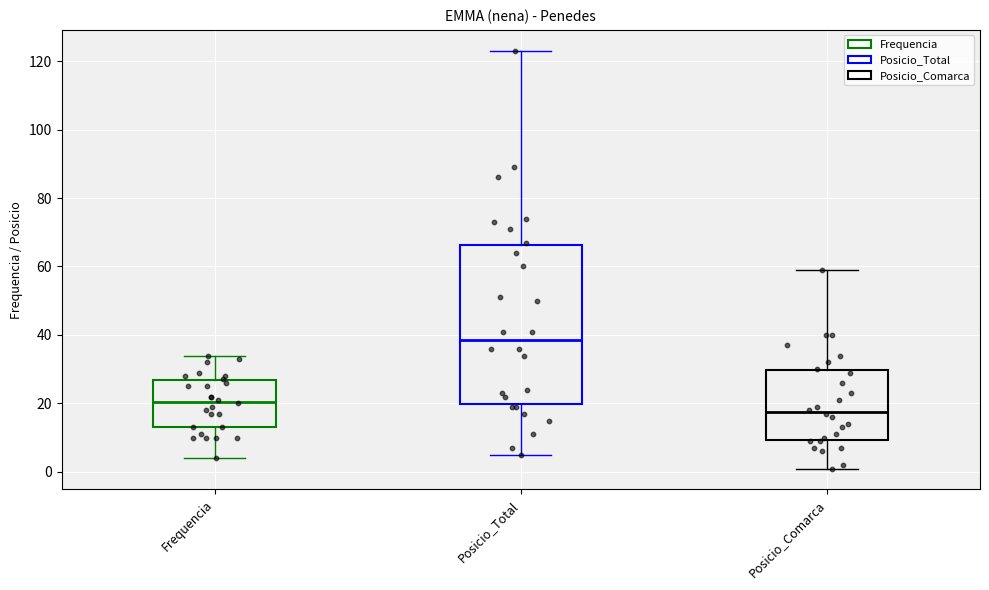

Which box is the tallest, from its lower edge to its upper edge?

Posicio_Total